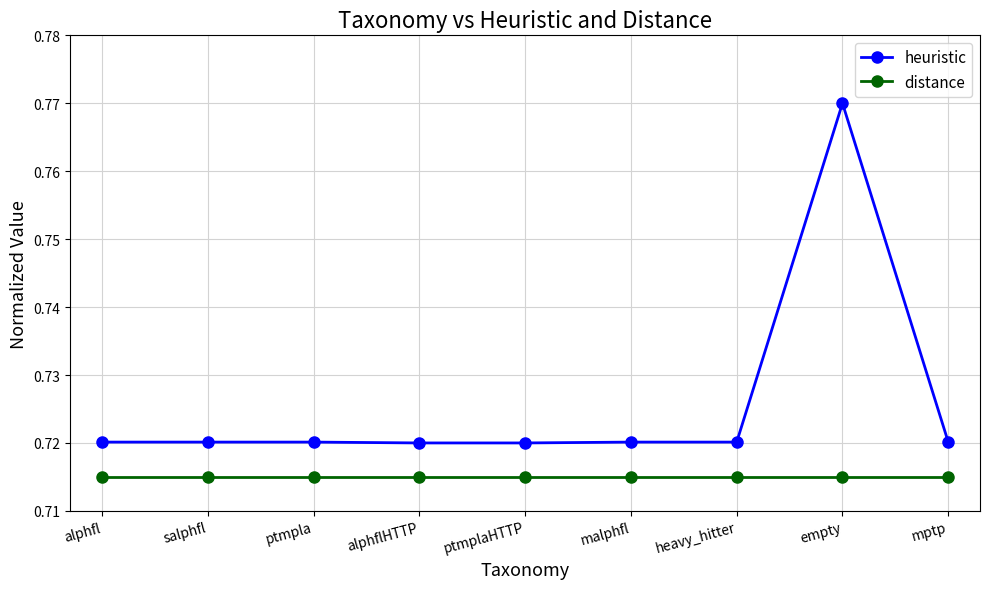

Is it true that distance equals 0.2 at alphfl?

False